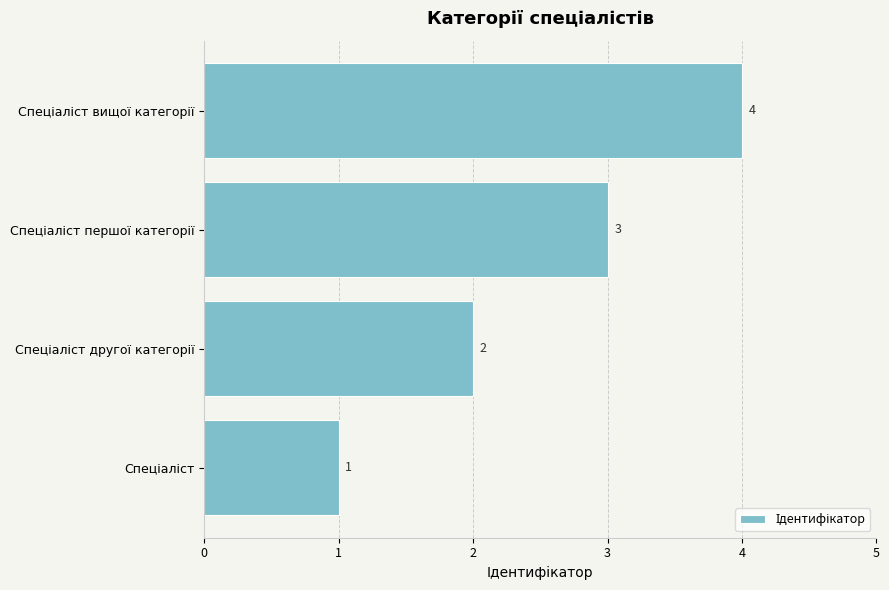

How many categories are shown in the chart?

4